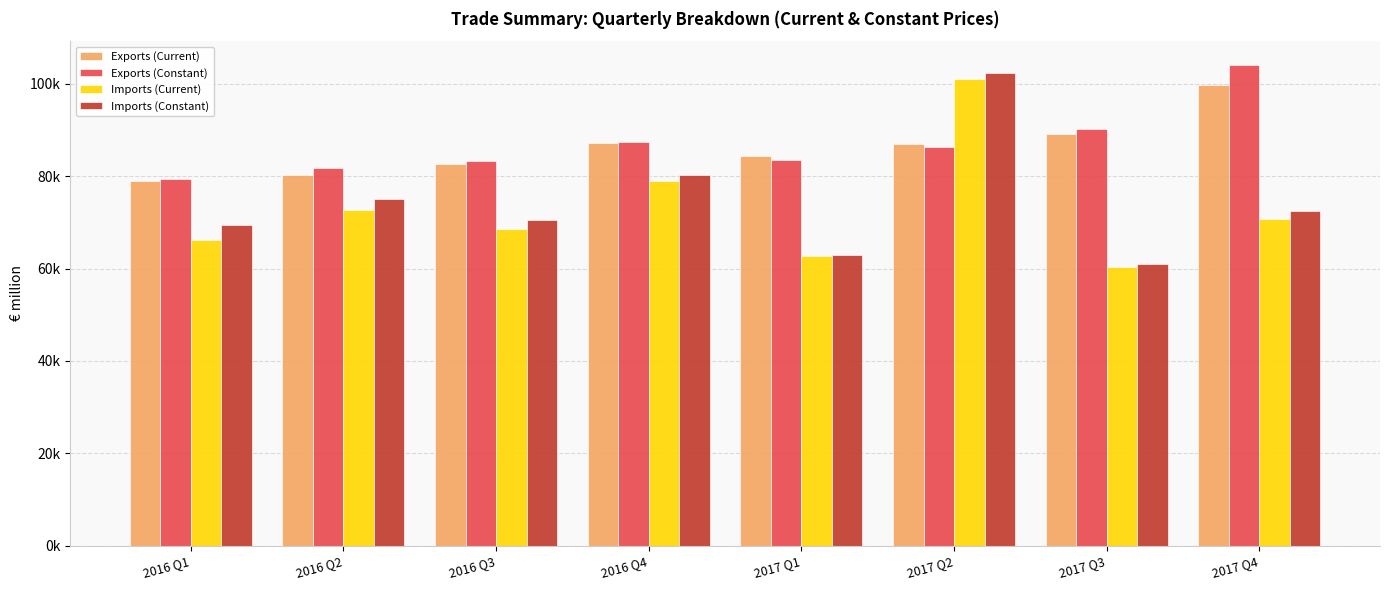

Are the bars horizontal?

No